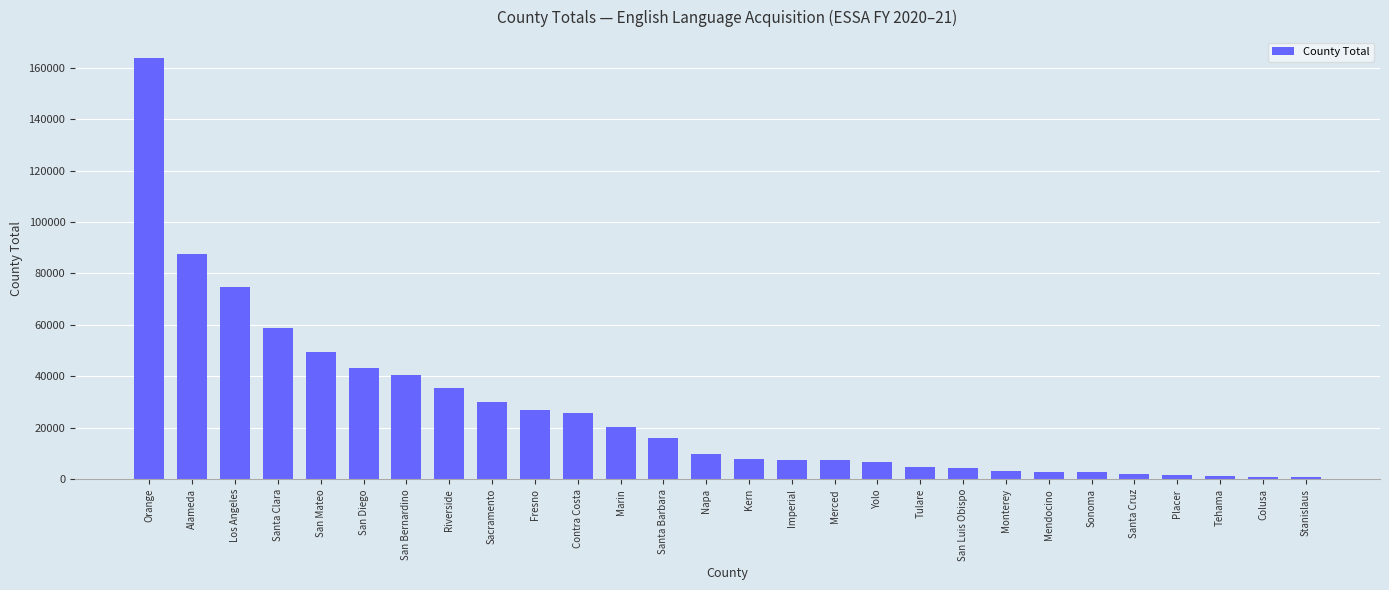

True or false: the data shows 16176 at Santa Barbara.

True